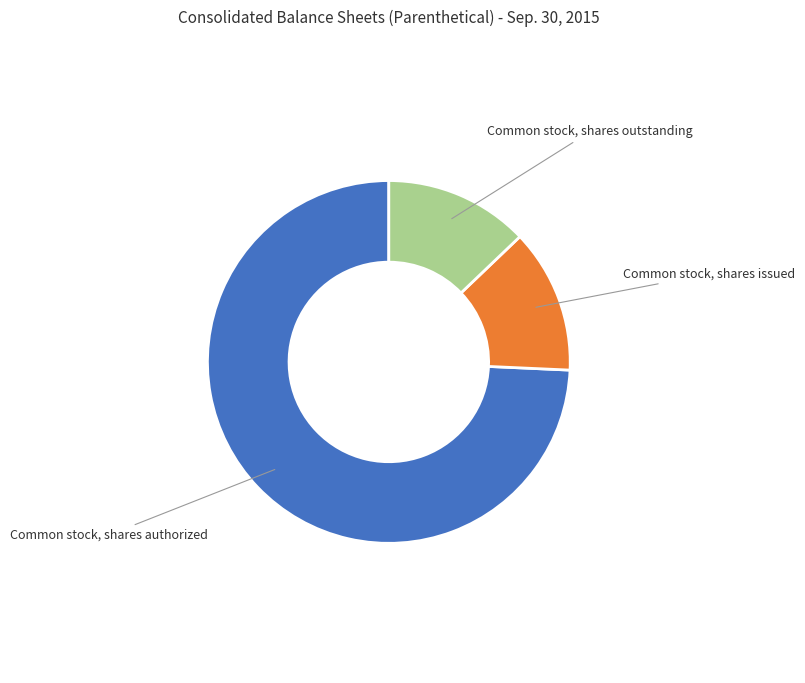

The Common stock, shares outstanding slice represents 13% of the pie. True or false?

True